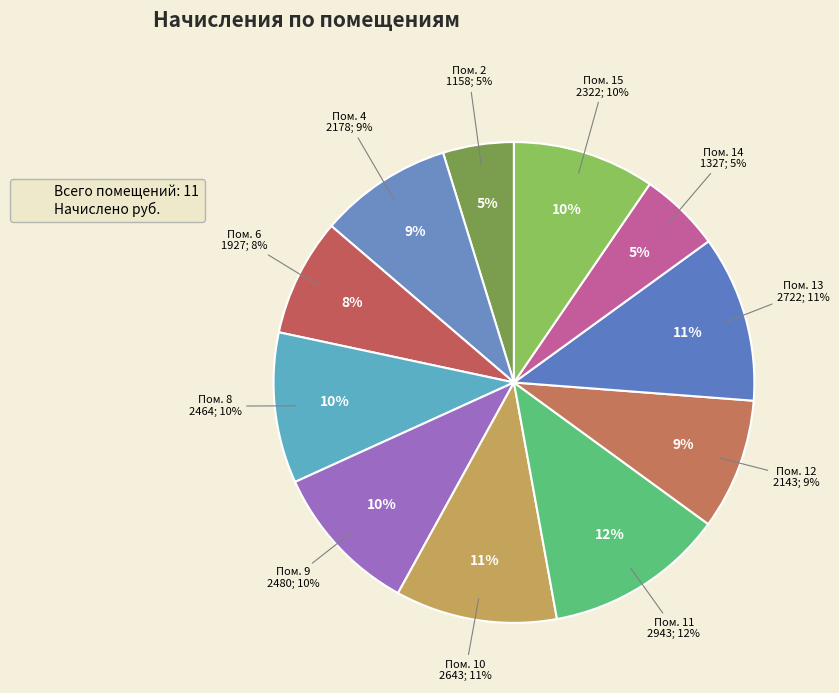

What is the change in value from 4 to 8?

+286.4